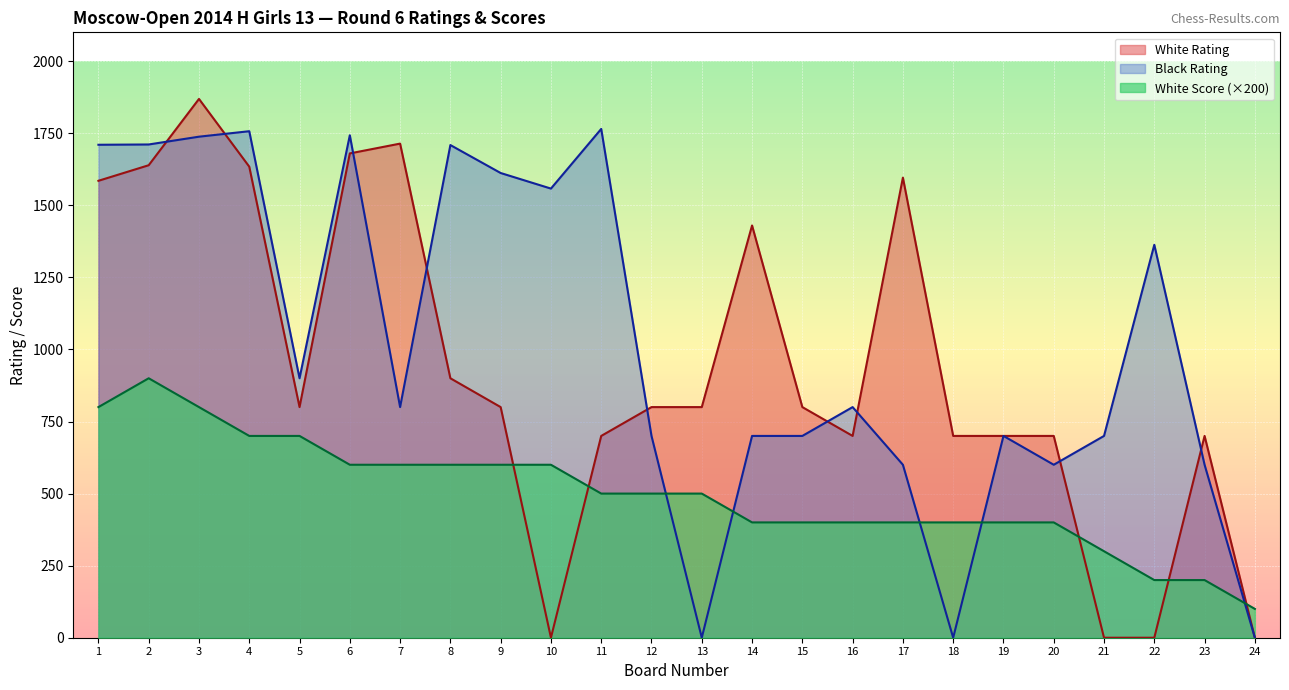

How many series are shown in this chart?

3